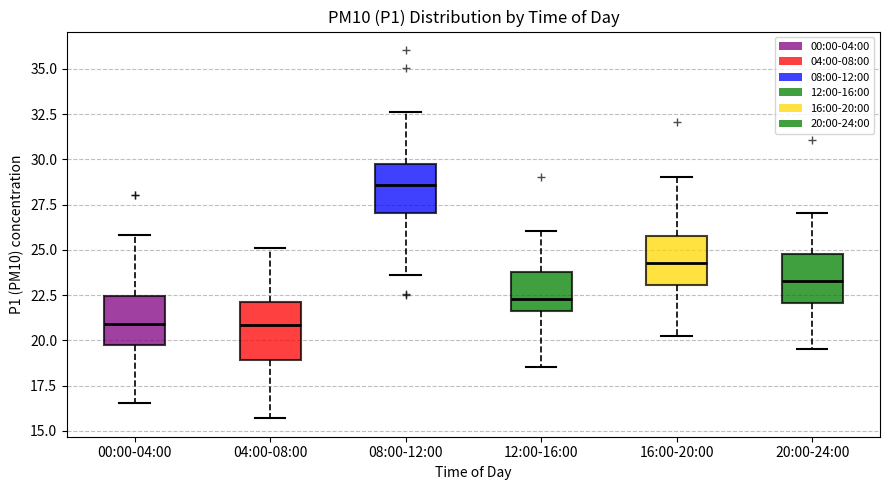

Reading left to right, read every box against the y-axis: the position of its median line, the range the box covers, and the ends of its whiskers. The values are not printed on the chart, so give them approximately, as read against the axis.

00:00-04:00: median 21.0, box 20.0 to 22.5, whiskers 16.5 to 26.0
04:00-08:00: median 21.0, box 19.0 to 22.0, whiskers 15.5 to 25.0
08:00-12:00: median 28.5, box 27.0 to 30.0, whiskers 23.5 to 32.5
12:00-16:00: median 22.5, box 21.5 to 24.0, whiskers 18.5 to 26.0
16:00-20:00: median 24.5, box 23.0 to 26.0, whiskers 20.5 to 29.0
20:00-24:00: median 23.5, box 22.0 to 25.0, whiskers 19.5 to 27.0